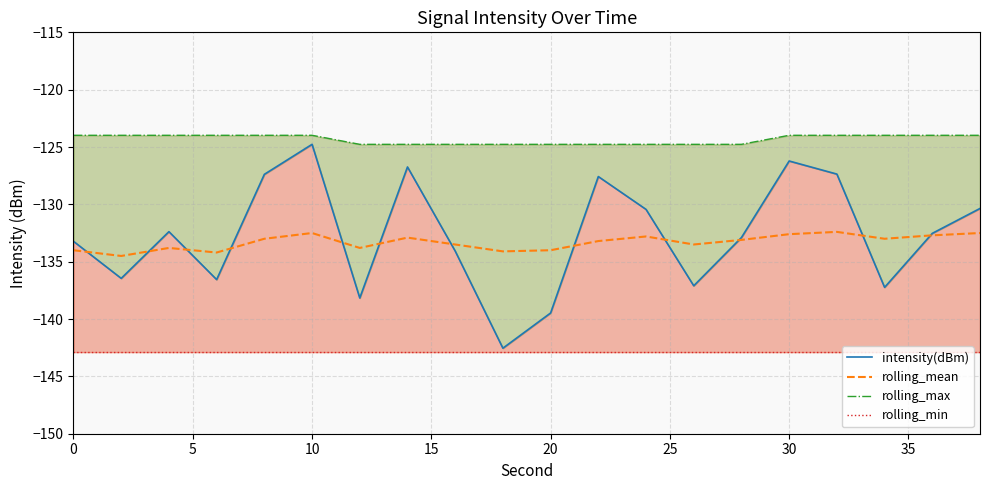

How many lines are shown in the chart?

4